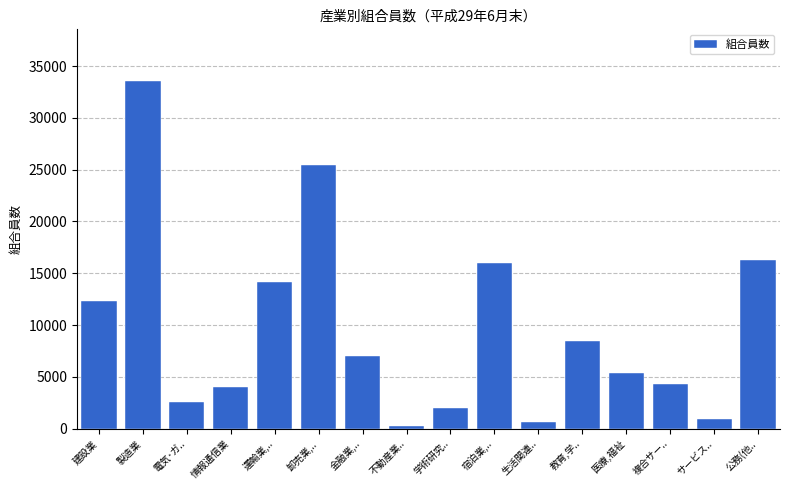

Reading left to right, transcribe all the data shown in this chart.

建設業=12364	製造業=33518	電気･ガ..=2555	情報通信業=4047	運輸業,..=14138	卸売業,..=25460	金融業,..=7024	不動産業..=226	学術研究..=1984	宿泊業,..=16012	生活関連..=686	教育,学..=8432	医療,福祉=5368	複合サー..=4287	サービス..=920	公務(他..=16325